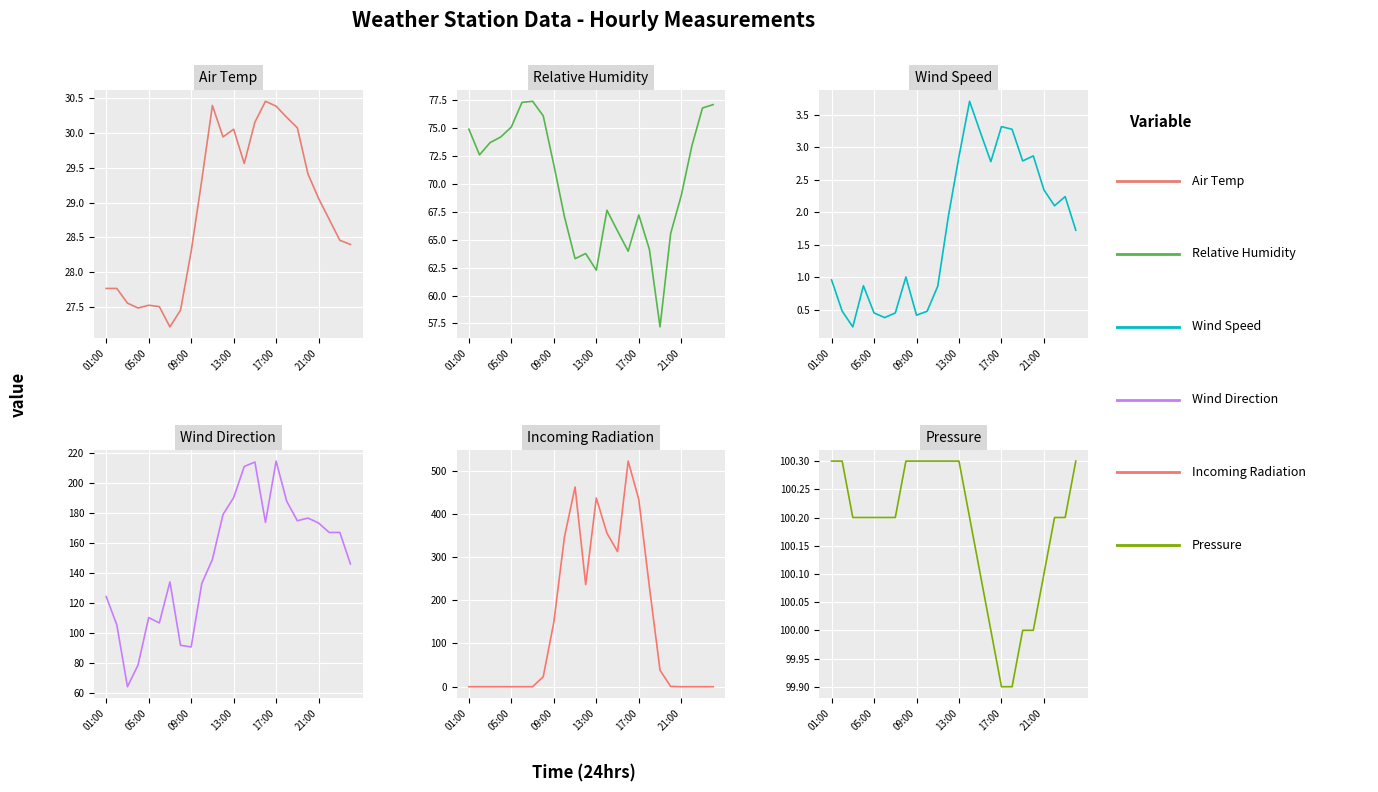

Where is Wind Direction nearest to the value 139?

6